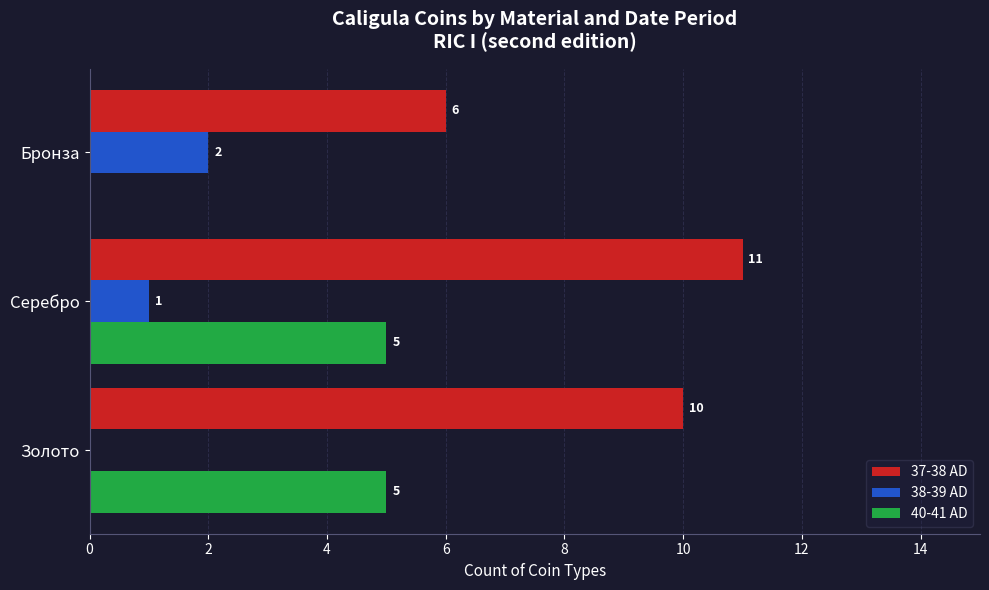

What is the greatest value displayed?

11